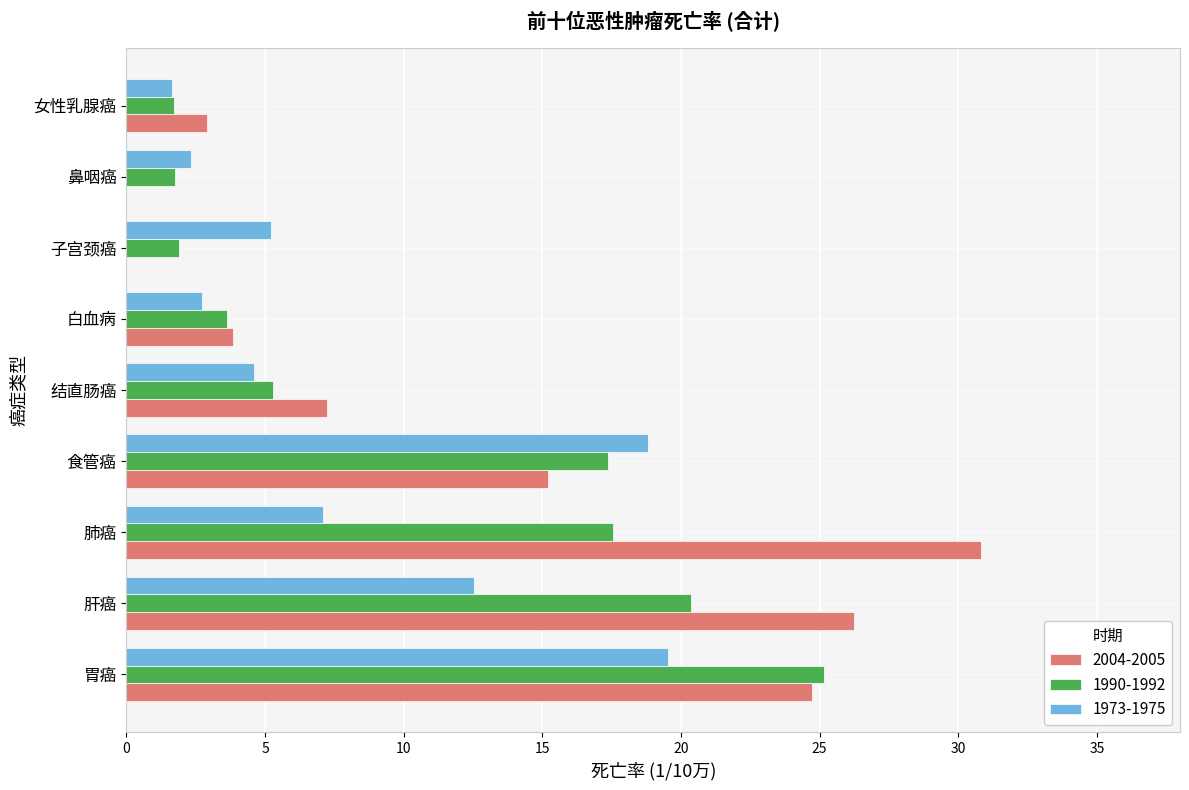

Which category has the highest value across all series?

肺癌